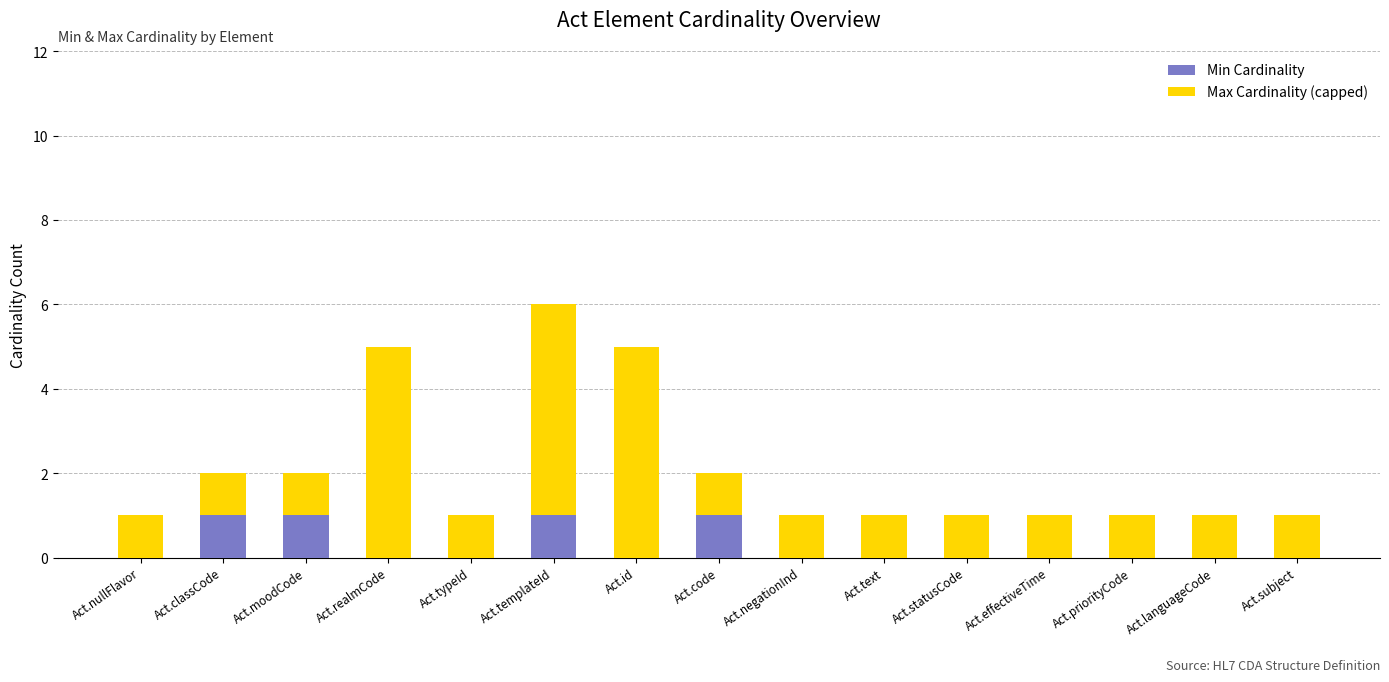

What are all the series names shown in the legend?

Min Cardinality, Max Cardinality (capped)